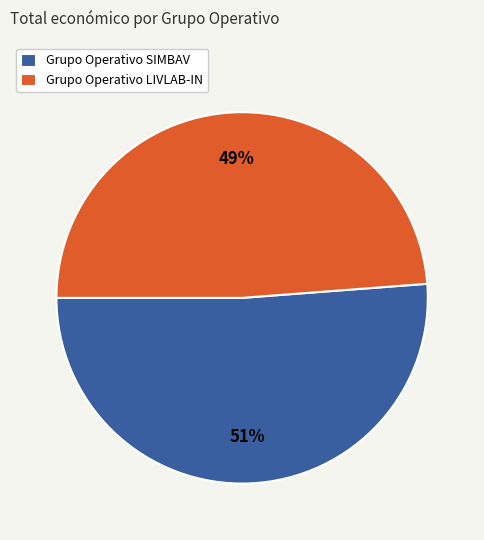

Do Grupo Operativo LIVLAB-IN and Grupo Operativo SIMBAV together represent more than half of the pie?

Yes